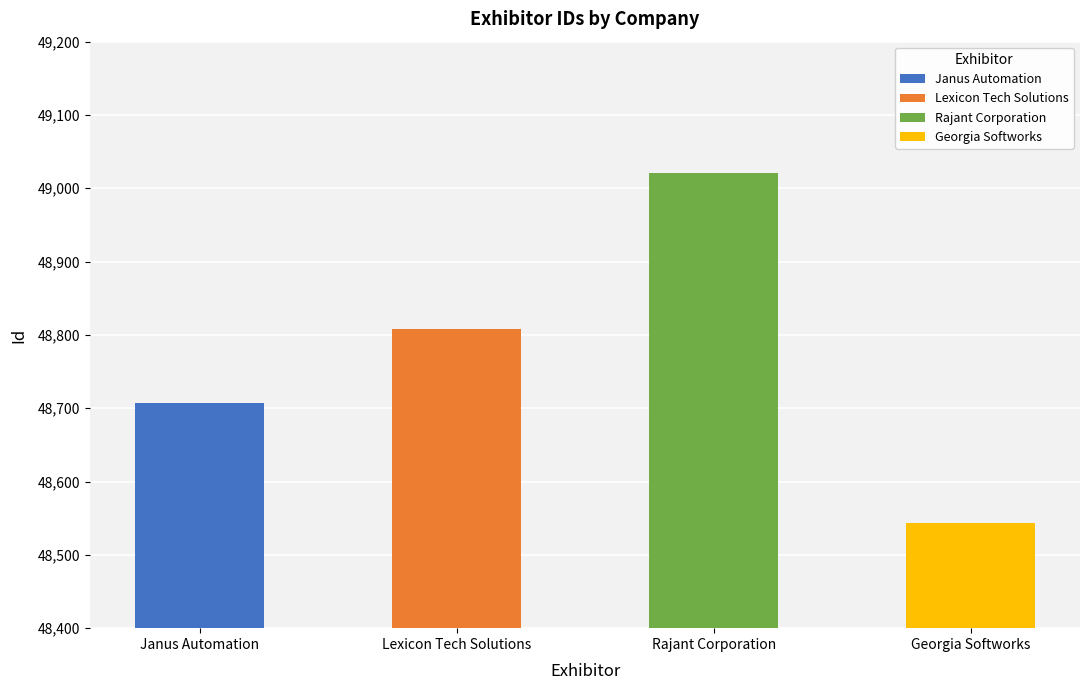

How many values are between 48707 and 49021?

3